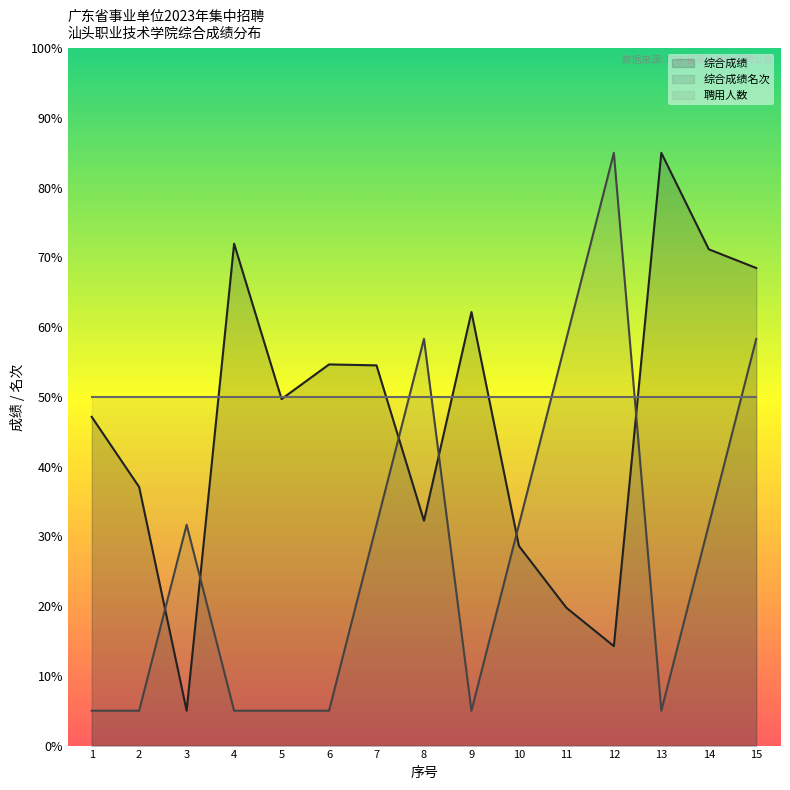

Which series changed the most between 3 and 12?

综合成绩名次